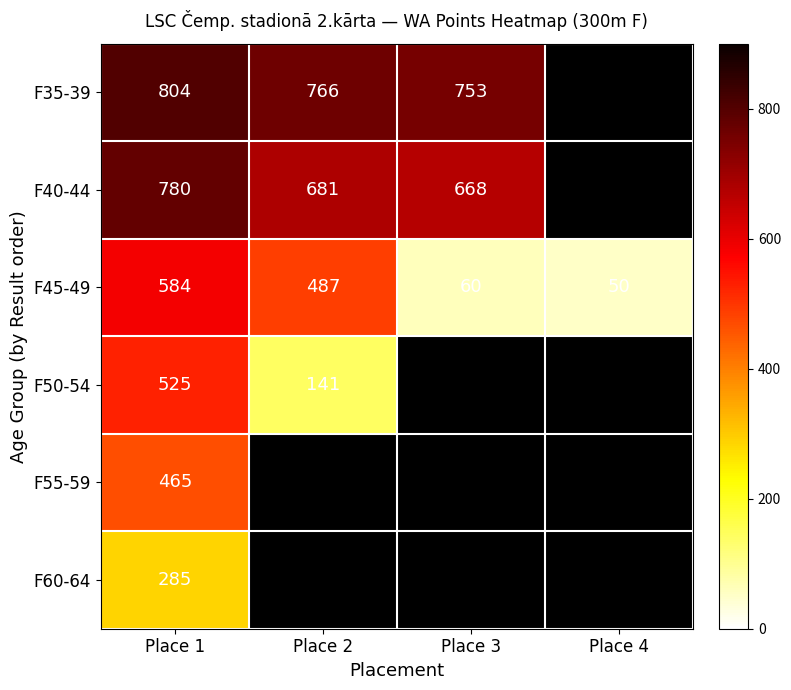

True or false: F40-44 has a value of 362 at Place 1.

False